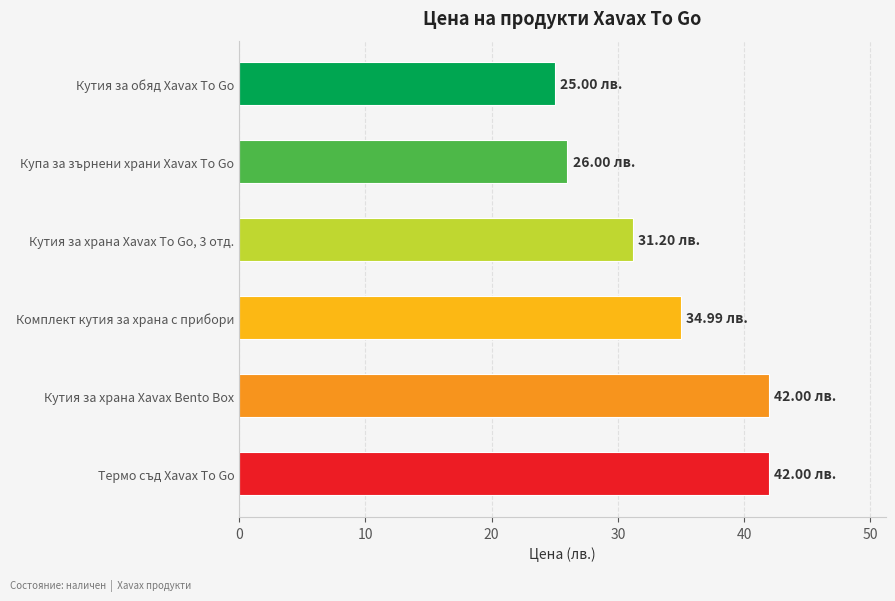

What is the change in value from Купа за зърнени храни Xavax To Go to Кутия за храна Xavax To Go, 3 отд.?

+5.2